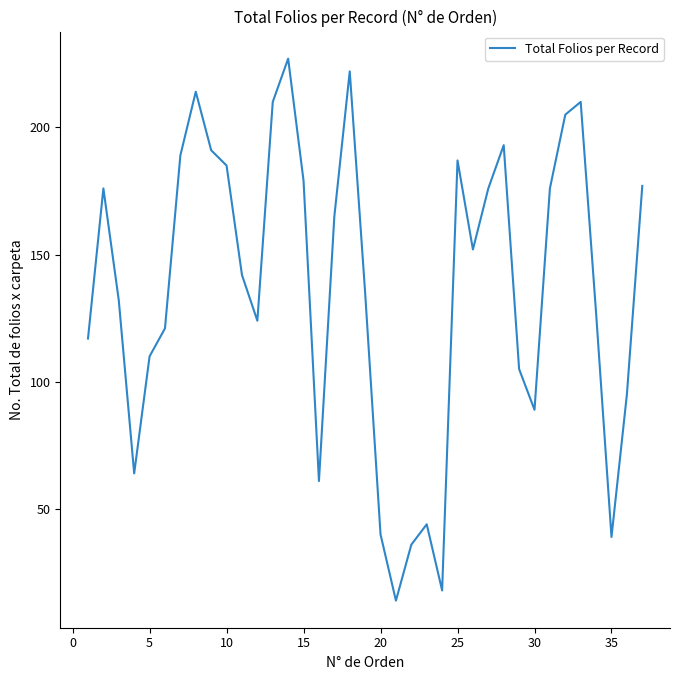

What is the difference between the maximum and second lowest values?

209